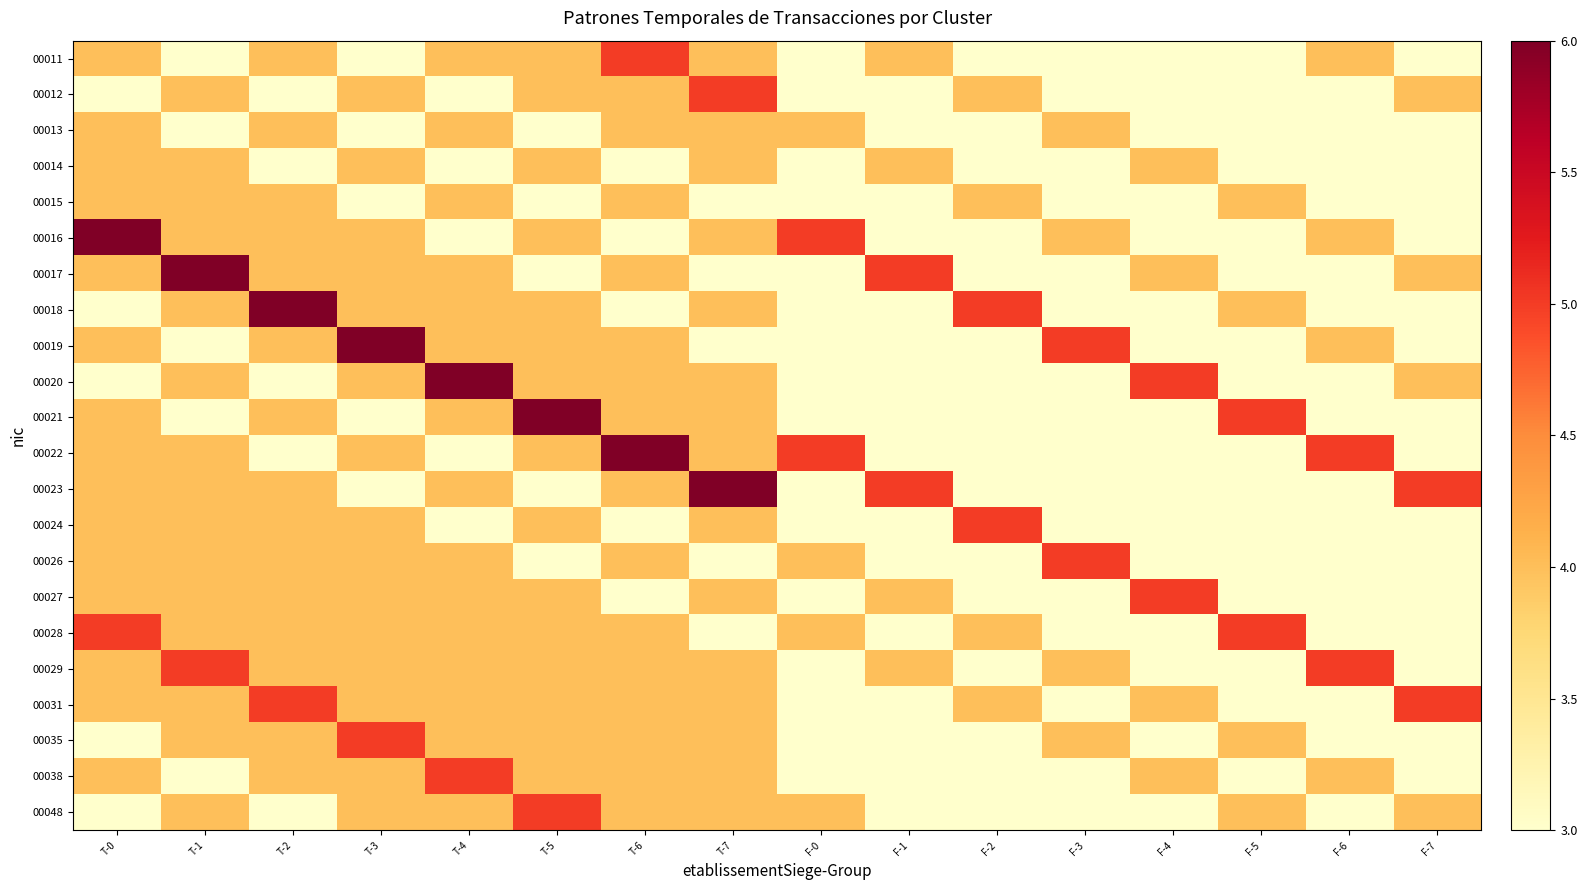

How many series are shown in this chart?

22